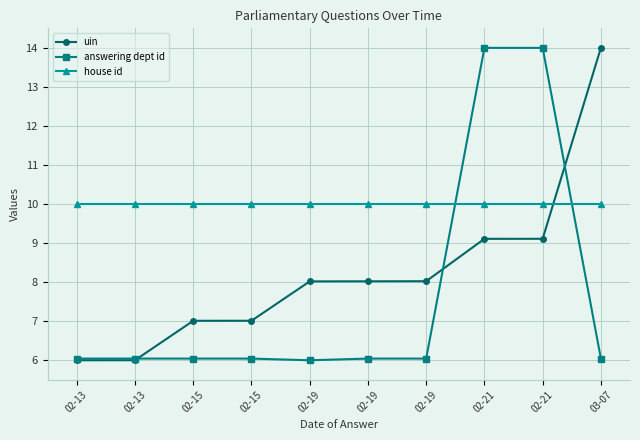

What is the maximum value shown in the chart?

14.0